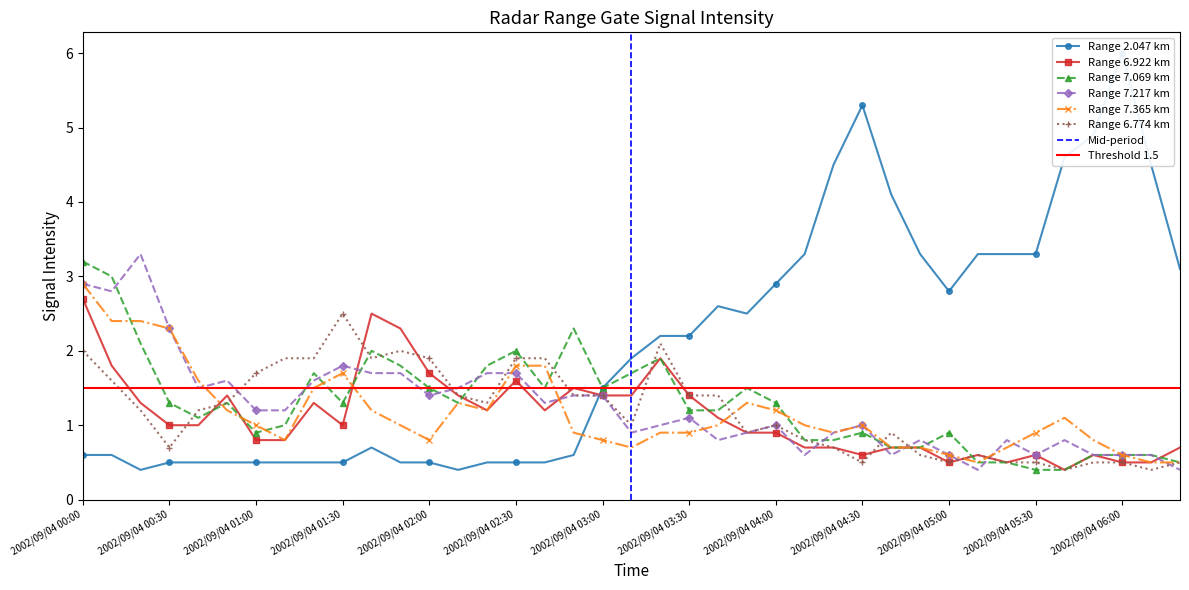

How many interior local valleys does the 7.069 series have?

6